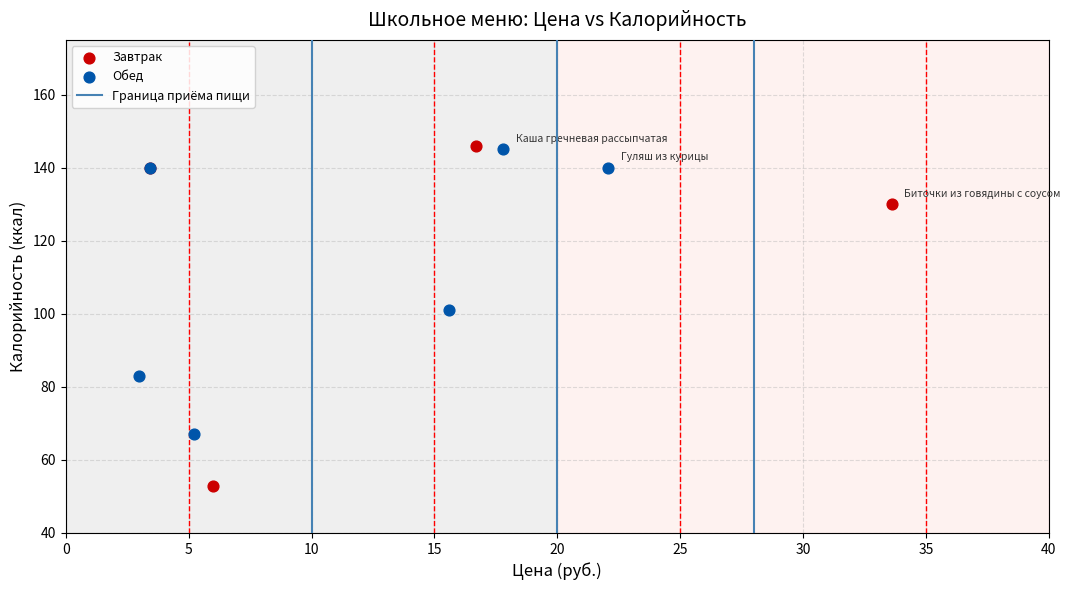

Which series has the largest Y range (max minus min)?

Завтрак